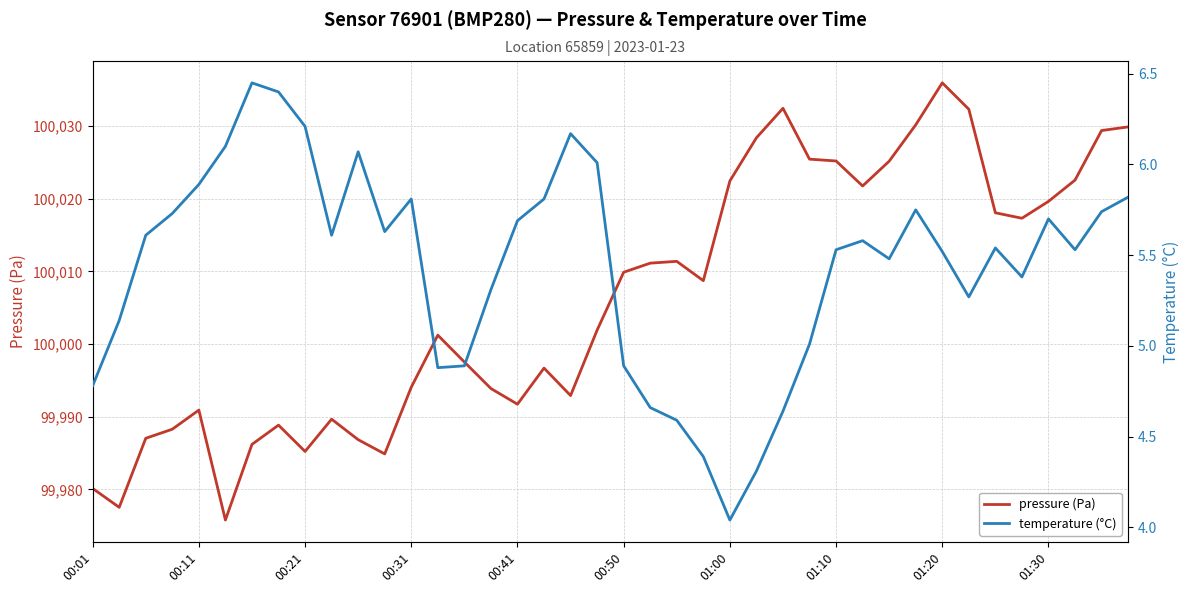

How many lines are shown in the chart?

2